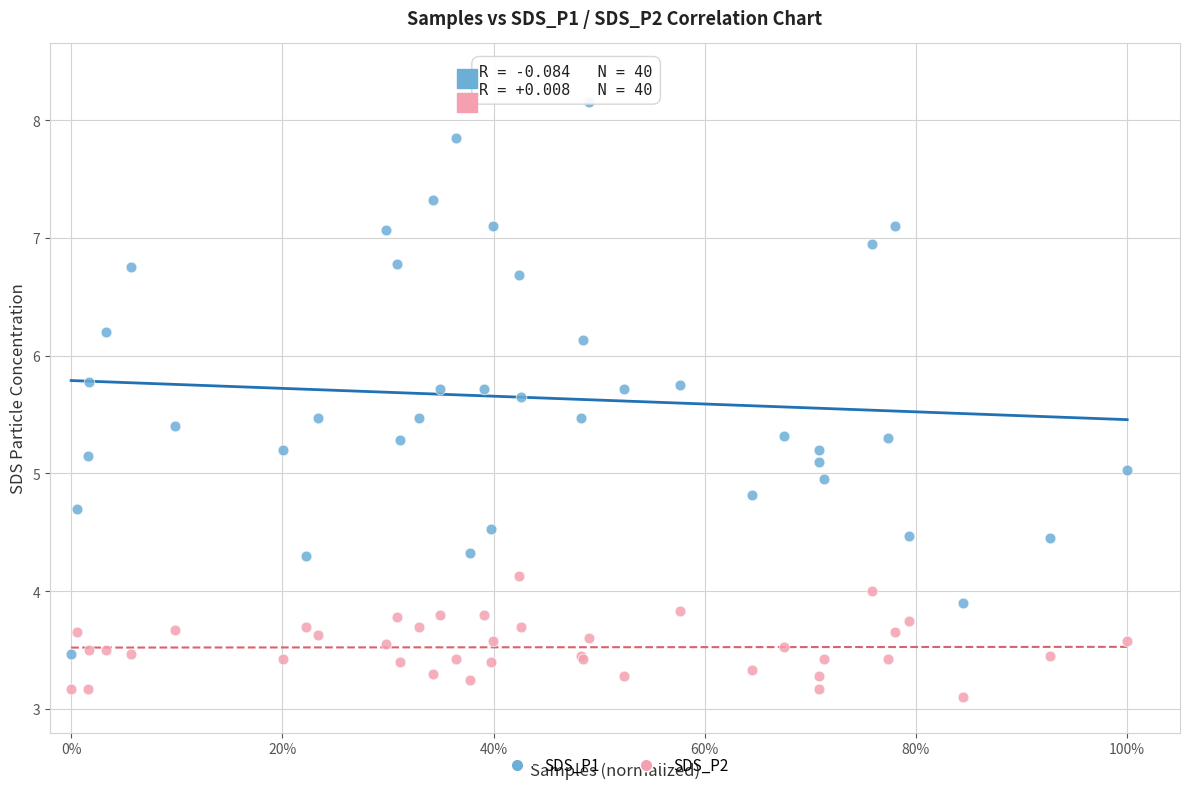

Which series has the widest spread of Y values?

SDS_P1